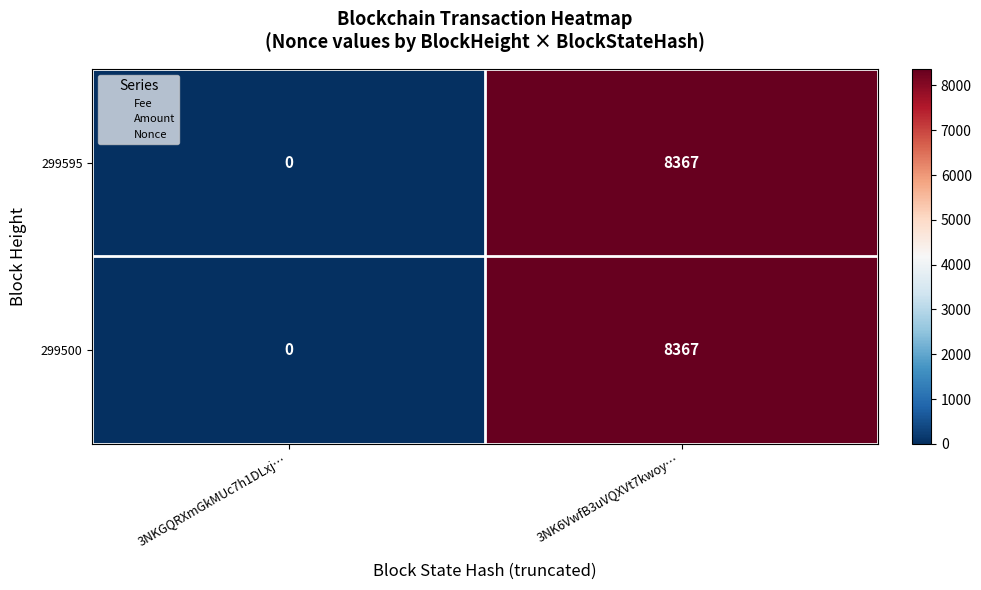

What is the difference between the maximum and minimum values in the 299595 series?

8367